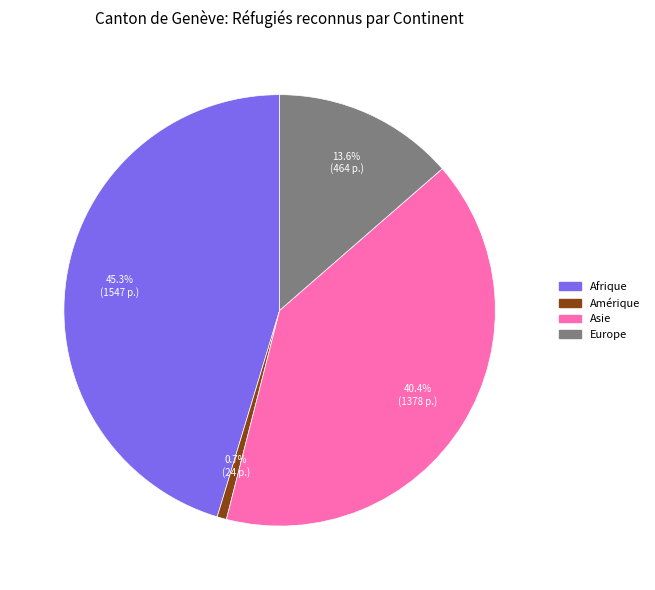

Which slice is the smallest?

Amérique